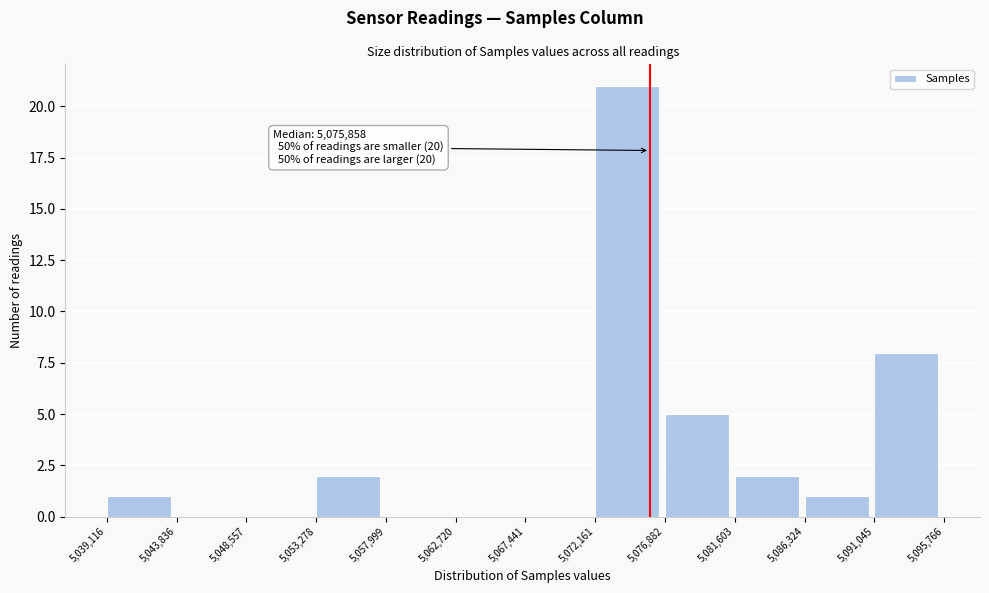

Over which range of the x-axis is the bar tallest?

5,072,161 to 5,076,882